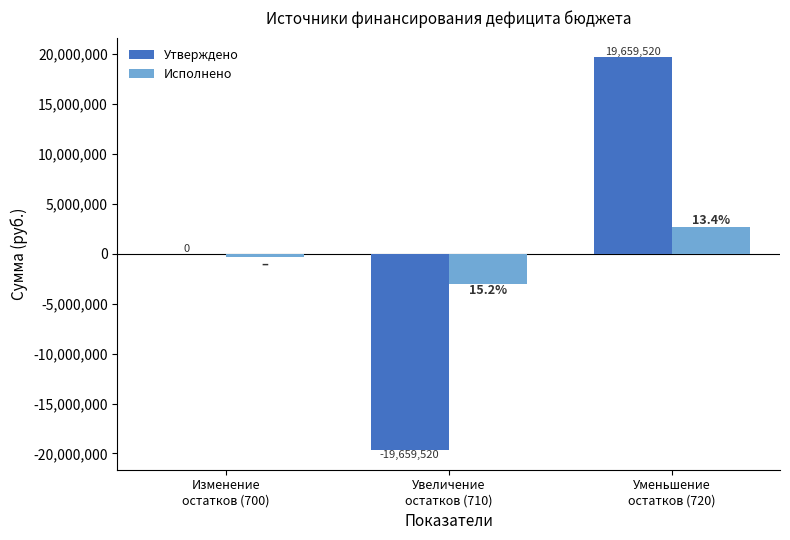

What is the maximum value shown in the chart?

19659520.0